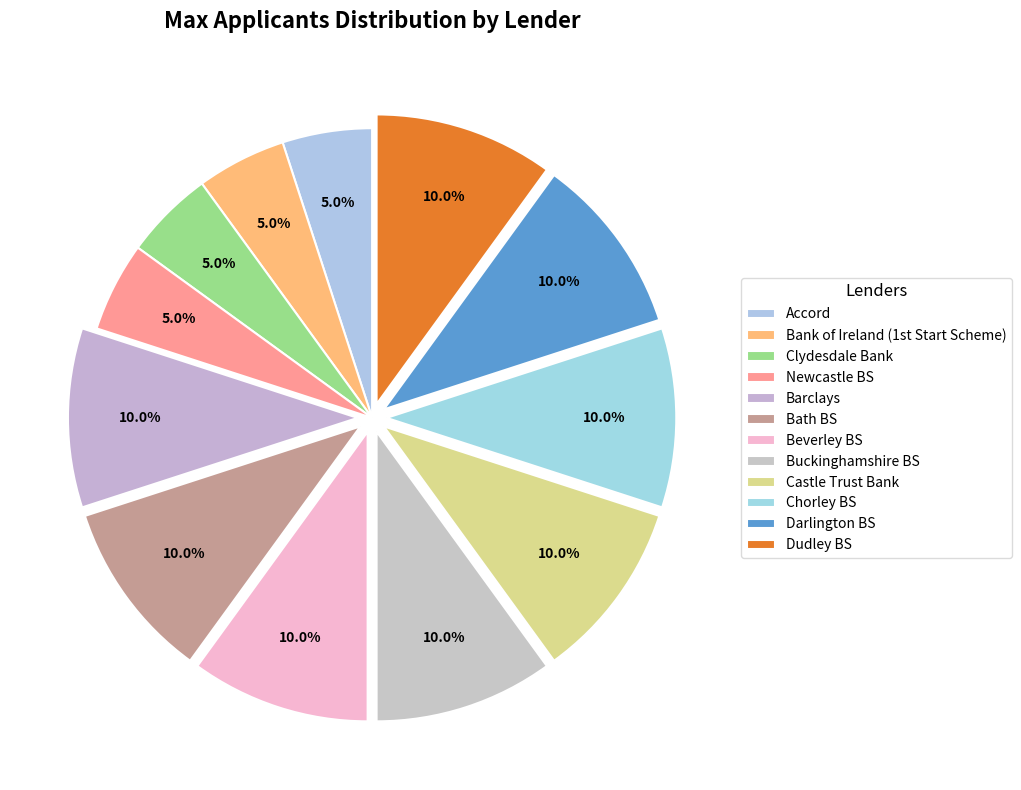

Does any single category account for the majority?

No